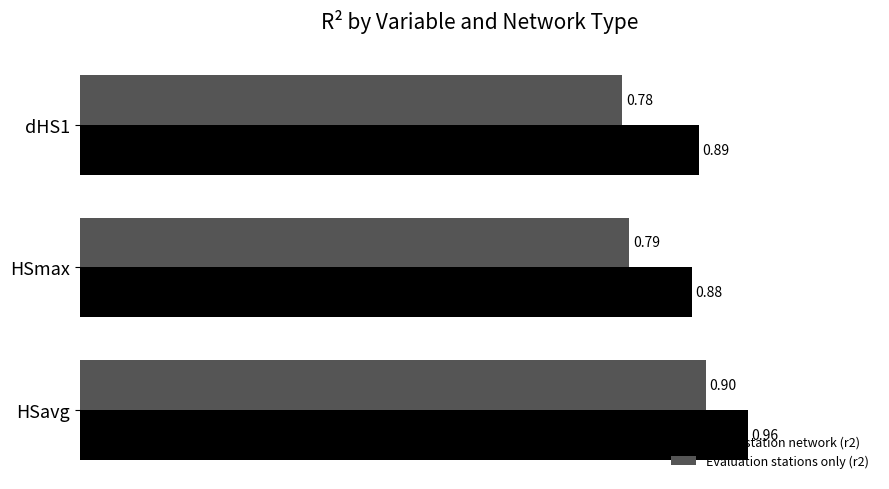

Is the value of Dense station network (r2) at HSmax greater than the value of Evaluation stations only (r2) at dHS1?

Yes